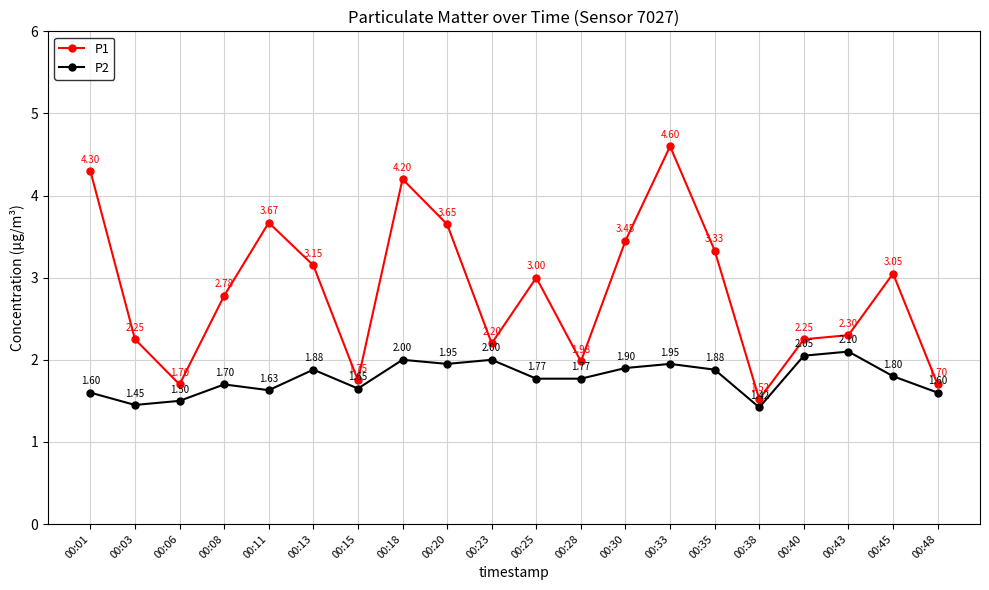

How many interior local peaks does the P2 series have?

6